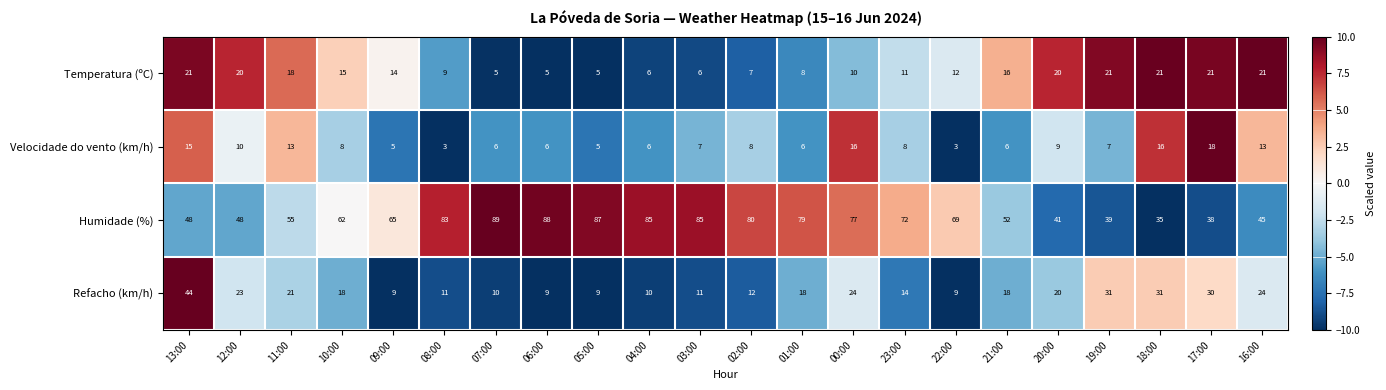

What is the spread (max minus min) of values at 03:00?

79